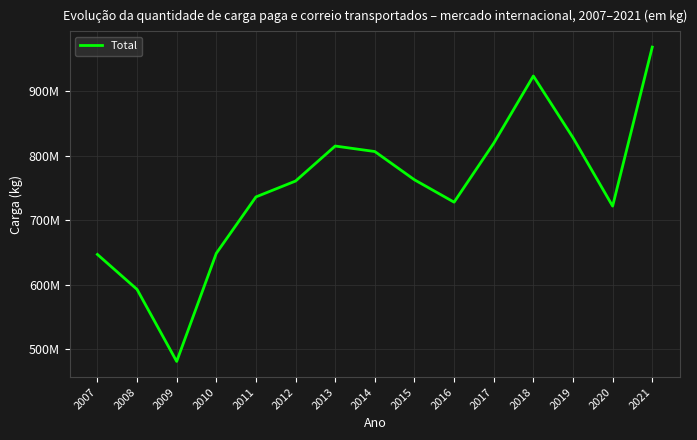

Reading left to right, list all the values displayed in this chart.

647253464	593104793	481440481	649003729	736400273	761005781	815259926	806731369	762934871	728251348	819552740	923780842	828202111	722137185	968590579